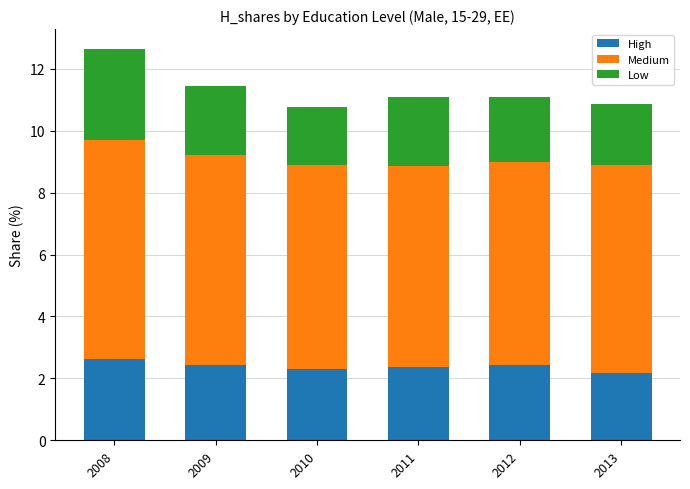

What is the maximum value for High?

2.6